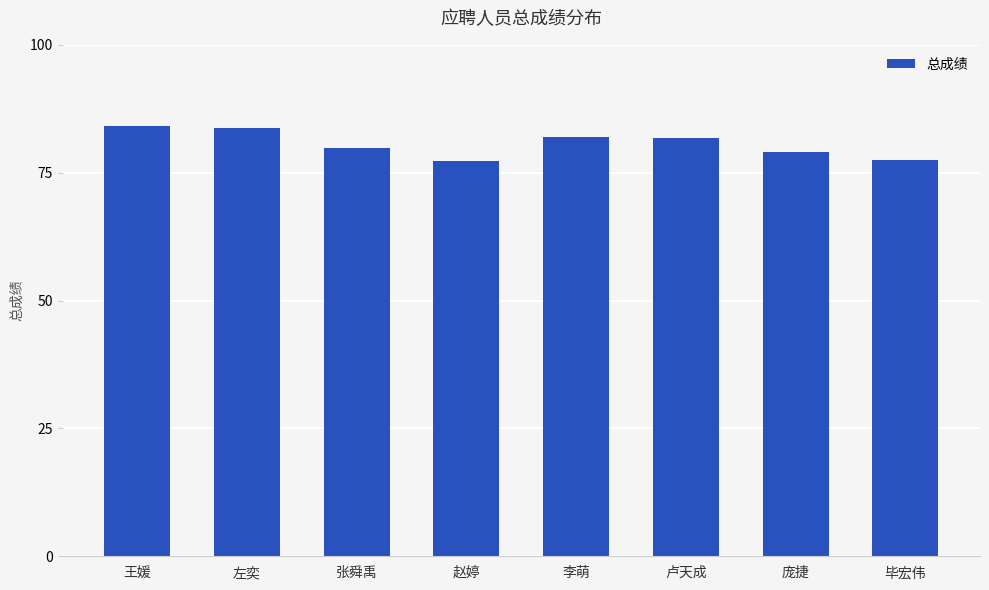

What is the ratio of the value at 卢天成 to the value at 左奕?

1.0